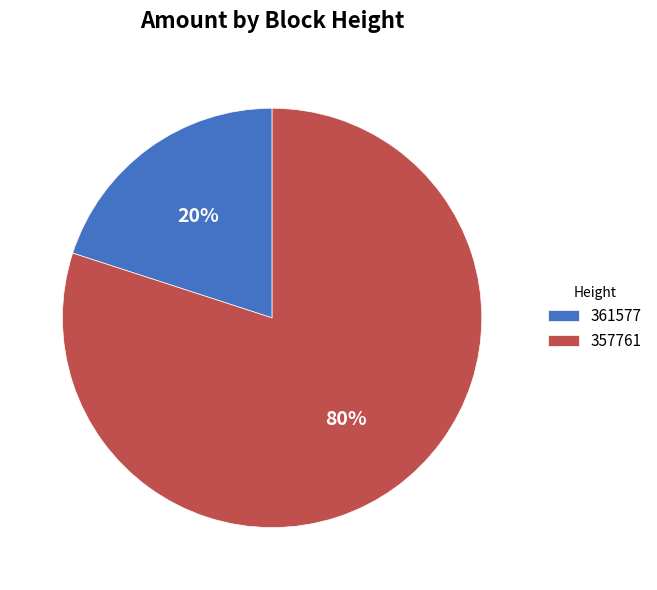

Rank the categories by value from lowest to highest.

361577, 357761